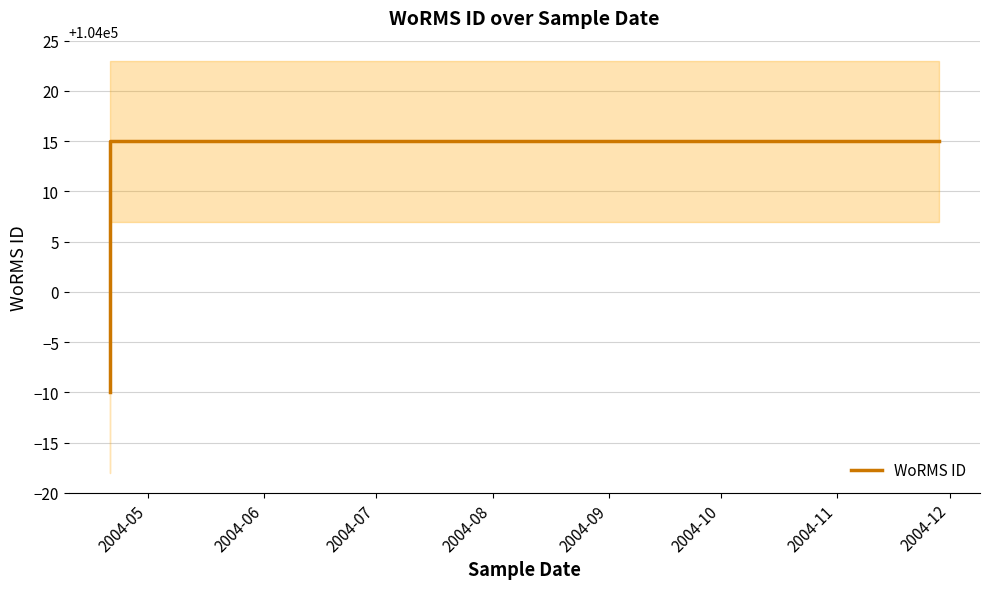

List the labels in order of value, largest first.

2004-06, 2004-07, 2004-08, 2004-05